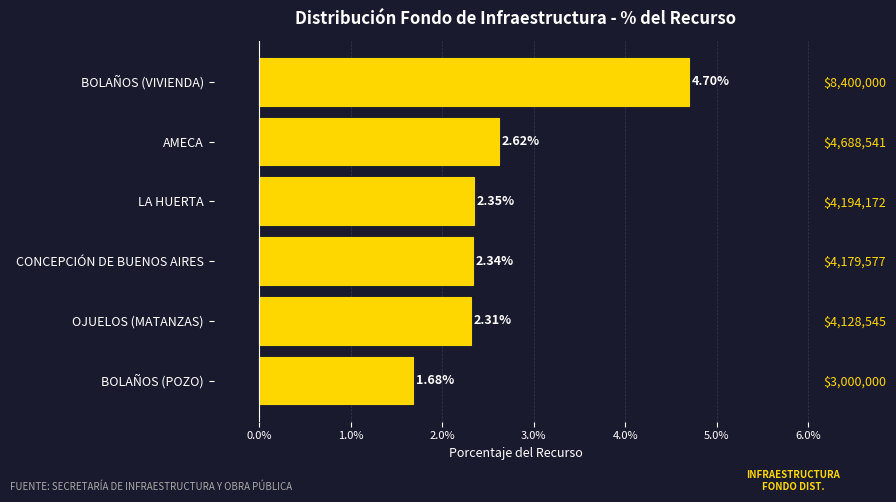

Is it true that the value at OJUELOS (MATANZAS) is 0.0?

False